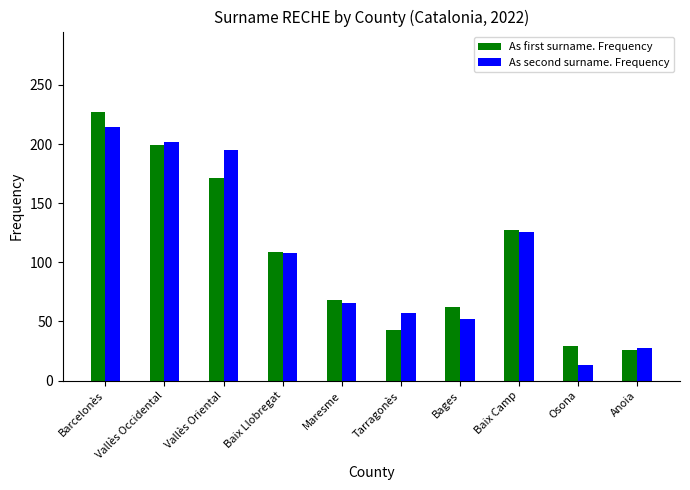

At how many categories does at least one series exceed 139?

3